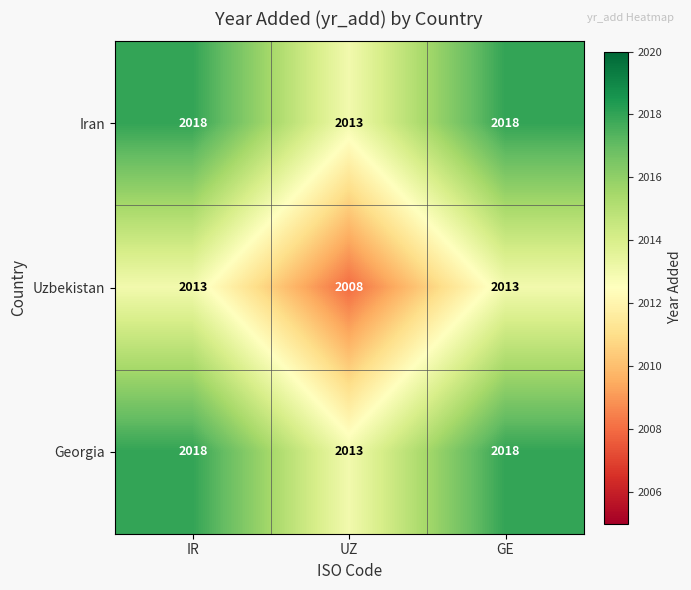

Is it true that Uzbekistan equals 3605 at IR?

False